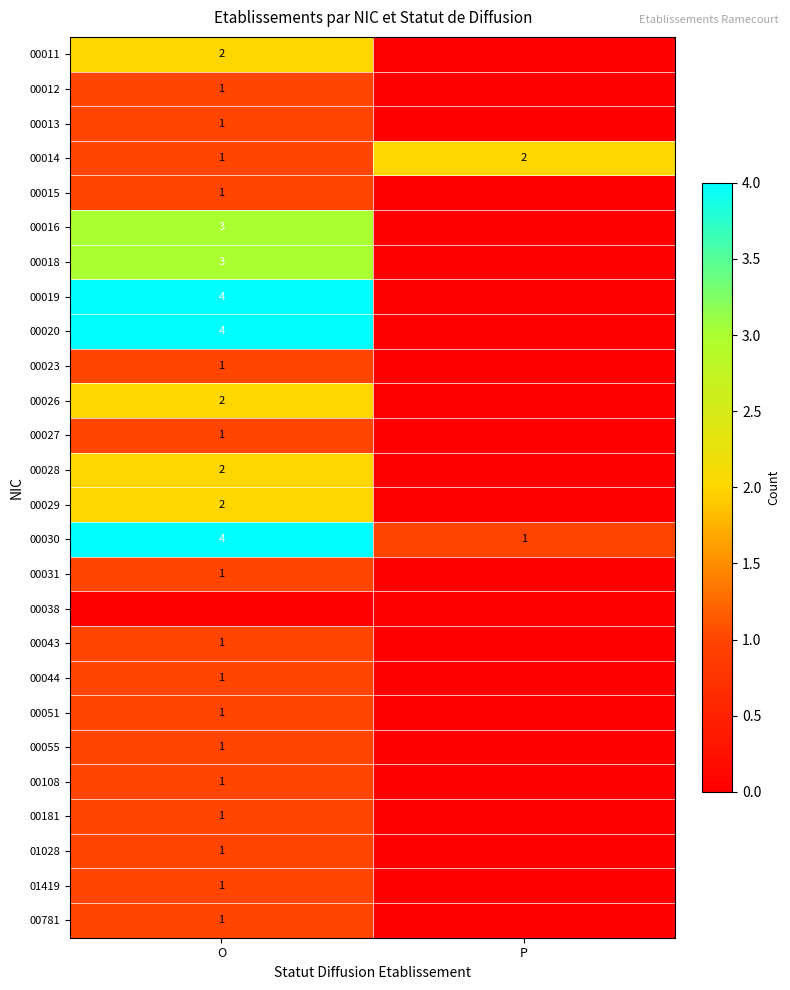

The value of 00023 at O is 1. True or false?

True